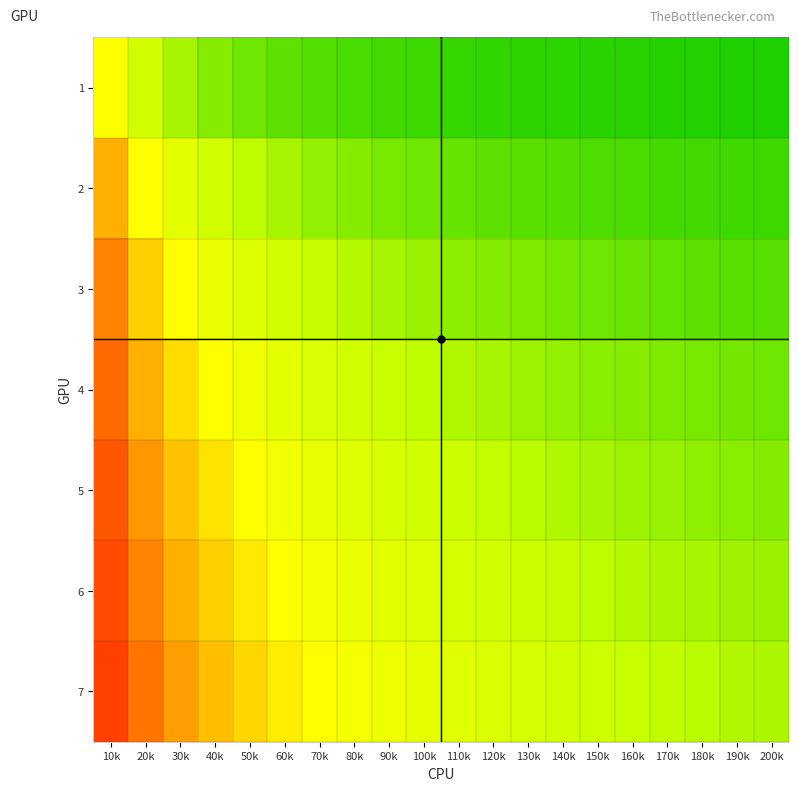

How many distinct data groups are displayed?

7